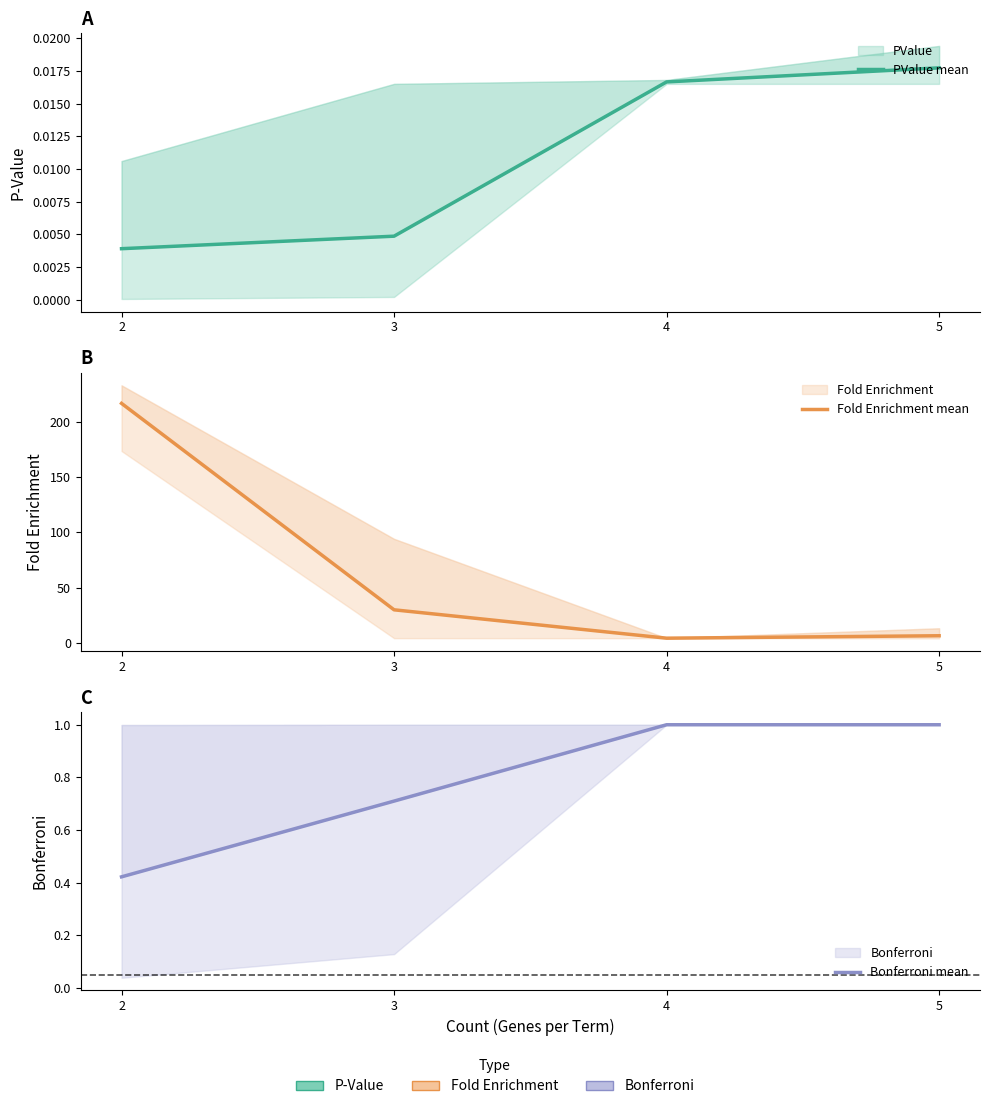

Is it true that Bonferroni mean equals 0.2 at 2?

False